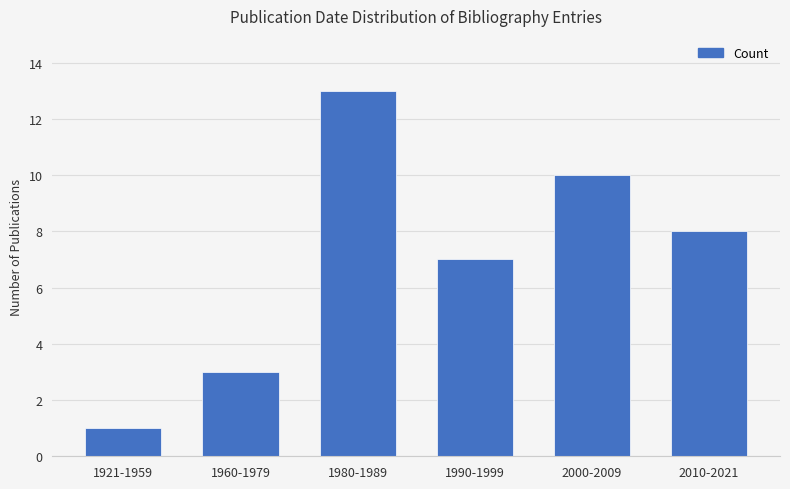

What is the value of the 5th bar from the left?

10